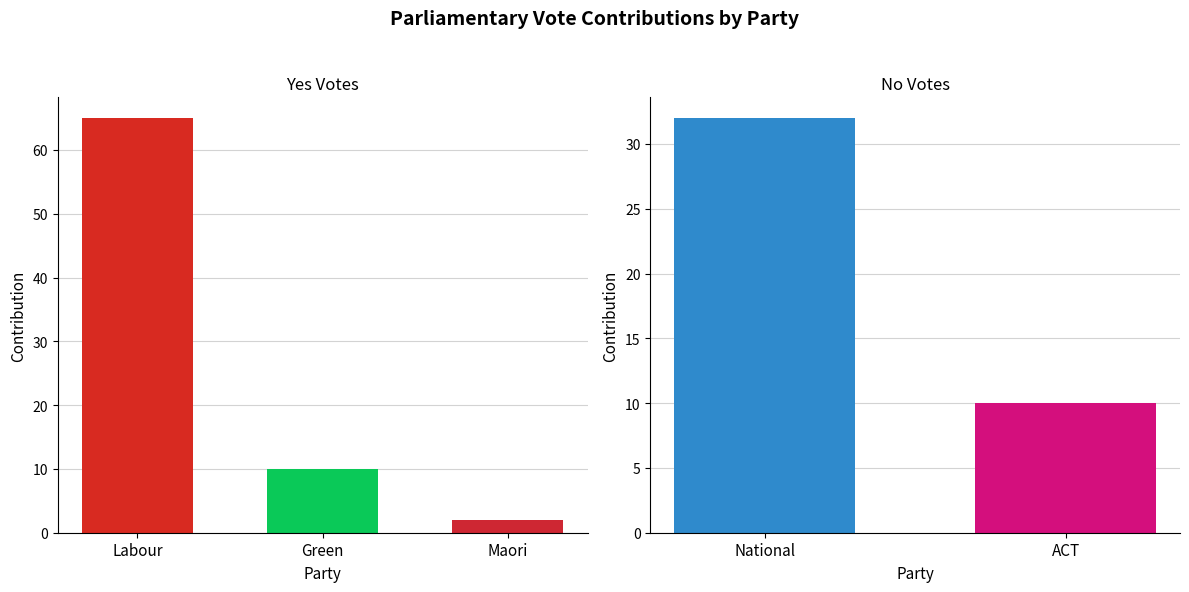

List the series in order of their peak value, lowest first.

Votes No, Votes Yes